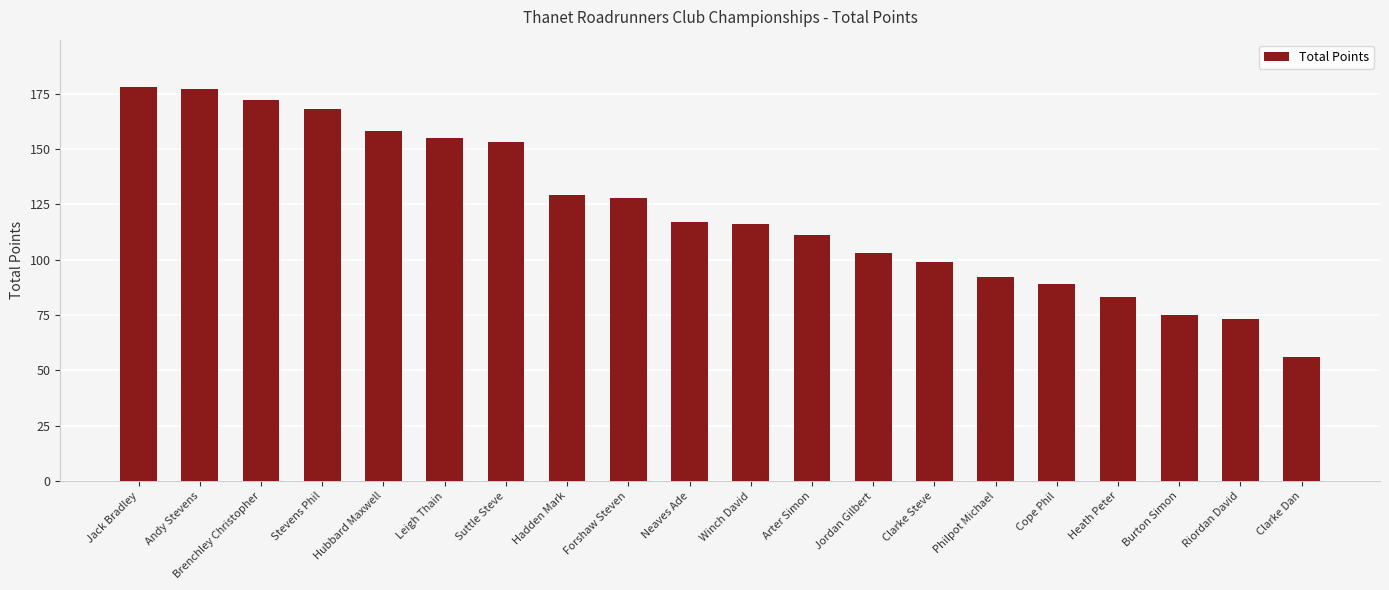

Reading right to left, transcribe all the data shown in this chart.

Clarke Dan=56	Riordan David=73	Burton Simon=75	Heath Peter=83	Cope Phil=89	Philpot Michael=92	Clarke Steve=99	Jordan Gilbert=103	Arter Simon=111	Winch David=116	Neaves Ade=117	Forshaw Steven=128	Hadden Mark=129	Suttle Steve=153	Leigh Thain=155	Hubbard Maxwell=158	Stevens Phil=168	Brenchley Christopher=172	Andy Stevens=177	Jack Bradley=178